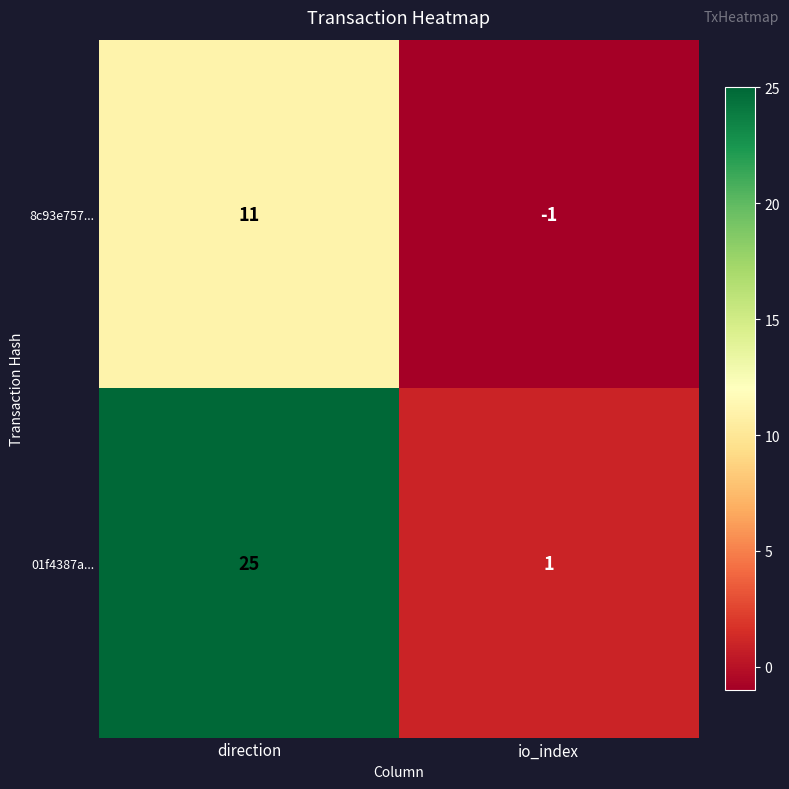

The 01f4387a... series shows 25 at direction. True or false?

True